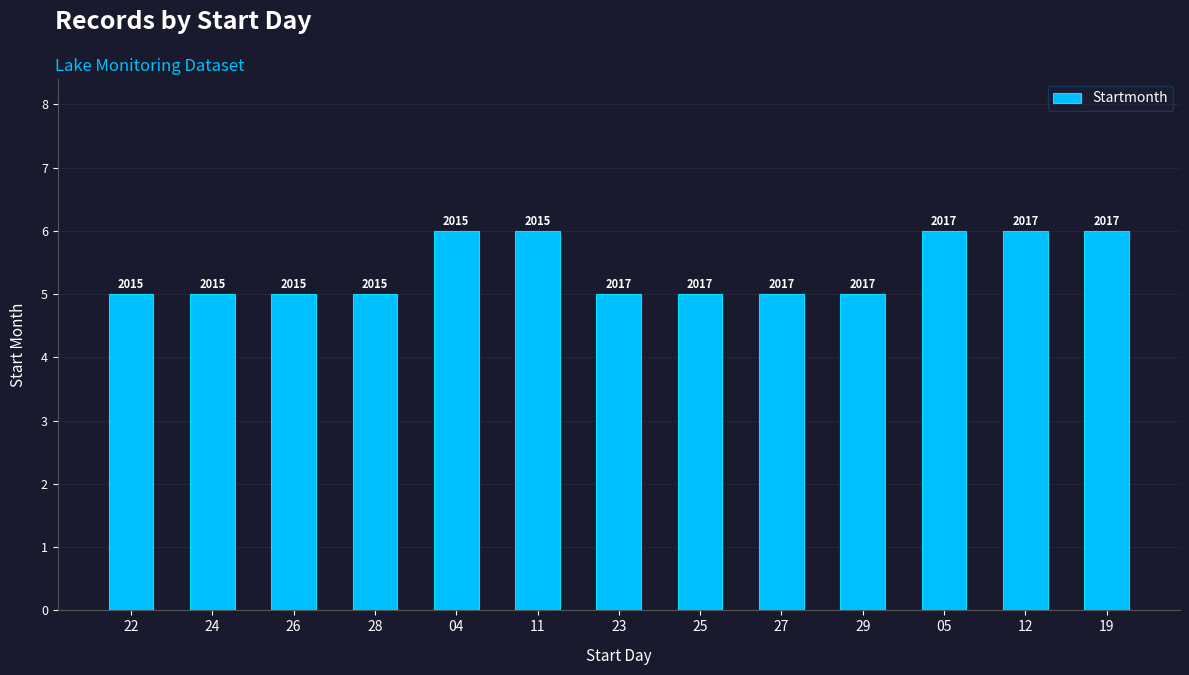

How many bars are there in total?

13